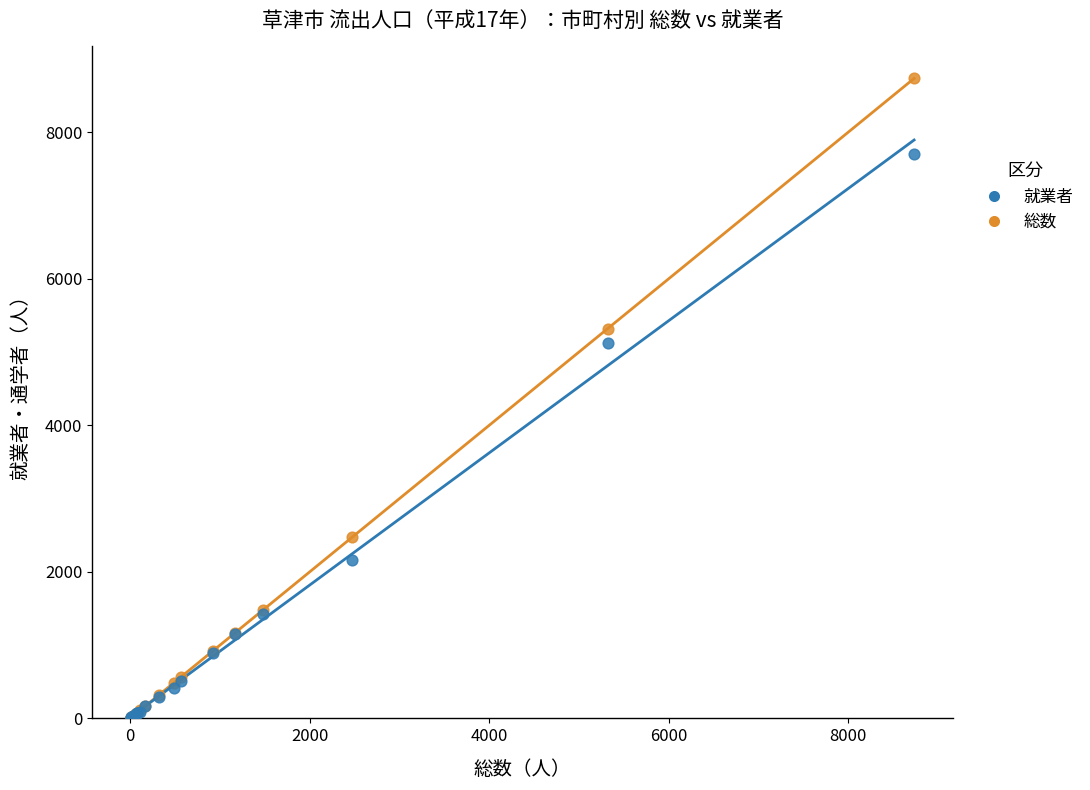

What are all the series names shown in the legend?

就業者, 総数